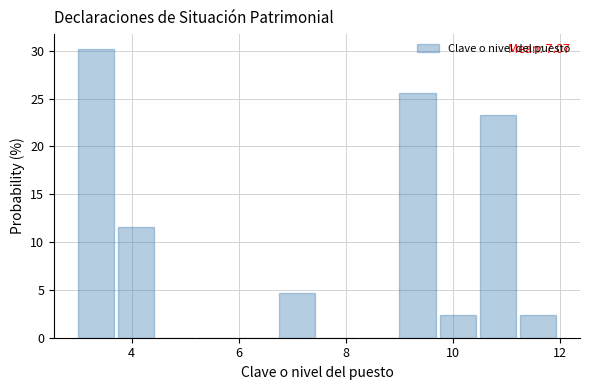

Read against the x-axis, roughly where is the centre of the tallest bar?

3.4